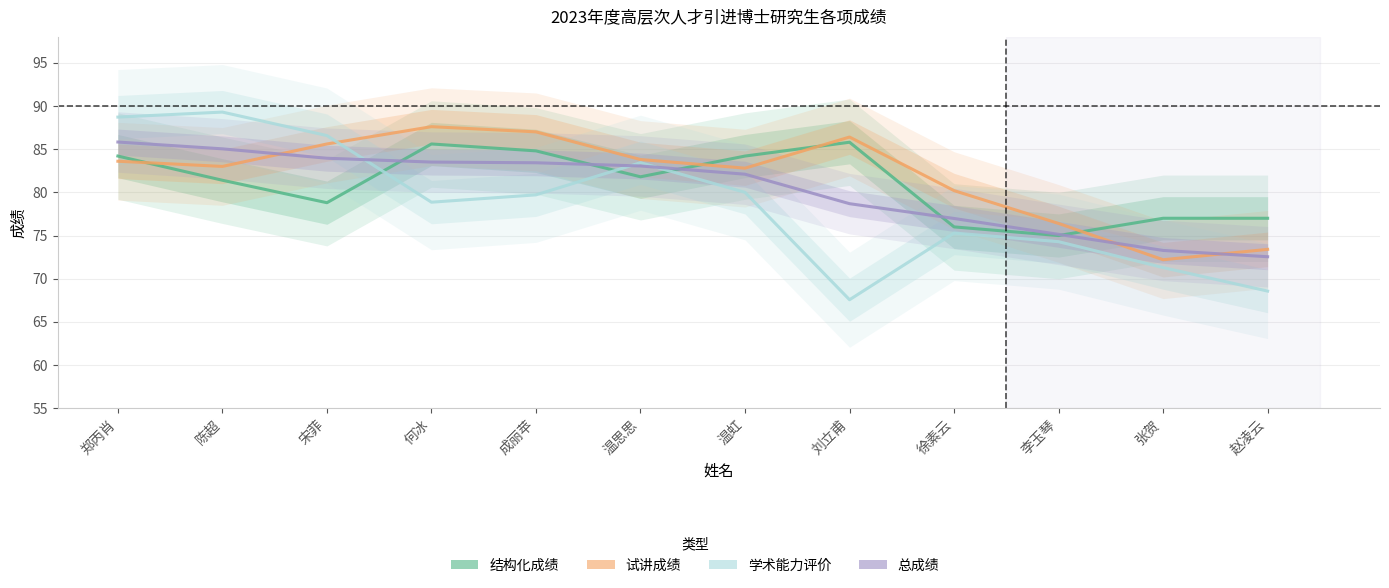

Which series has the largest range (max minus min)?

学术能力评价